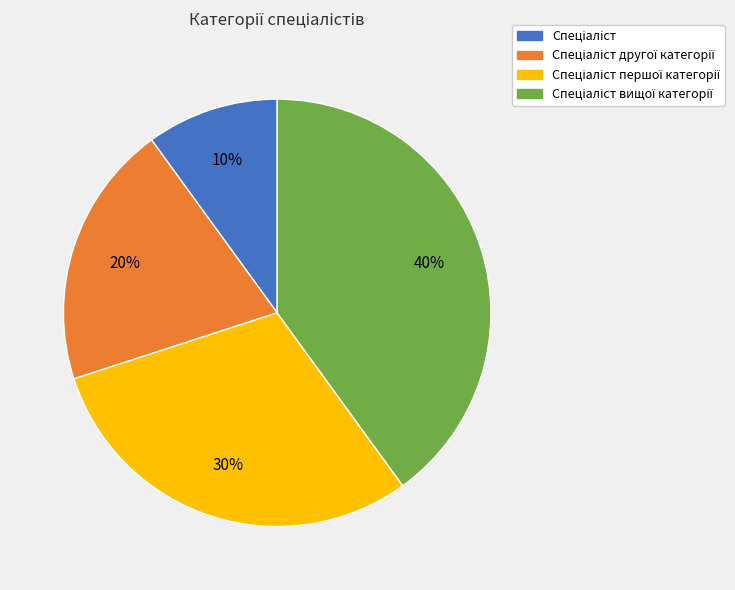

To the nearest percent, what is the difference between the largest and smallest slice percentages?

30%